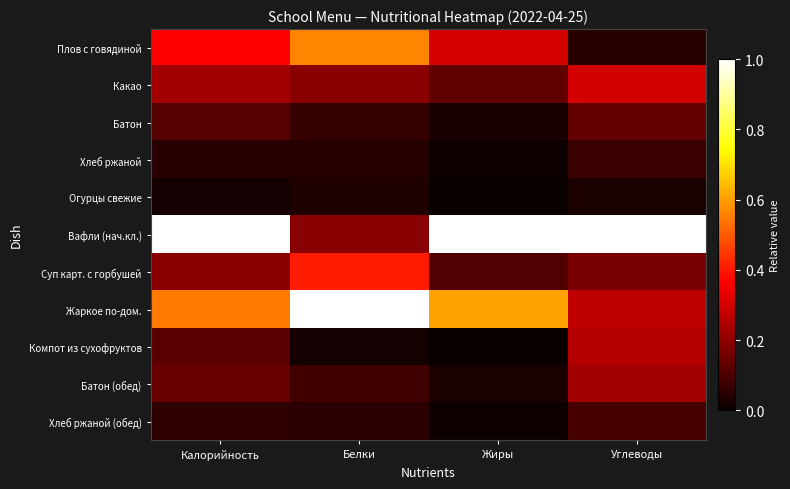

Between Калорийность and Белки, which series saw the biggest shift?

Вафли (нач.кл.)